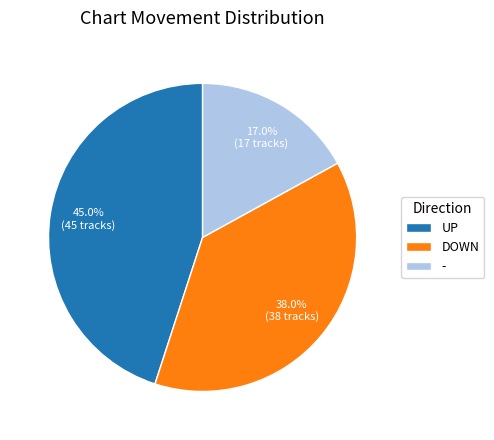

Is the sum of - and UP greater than half?

Yes